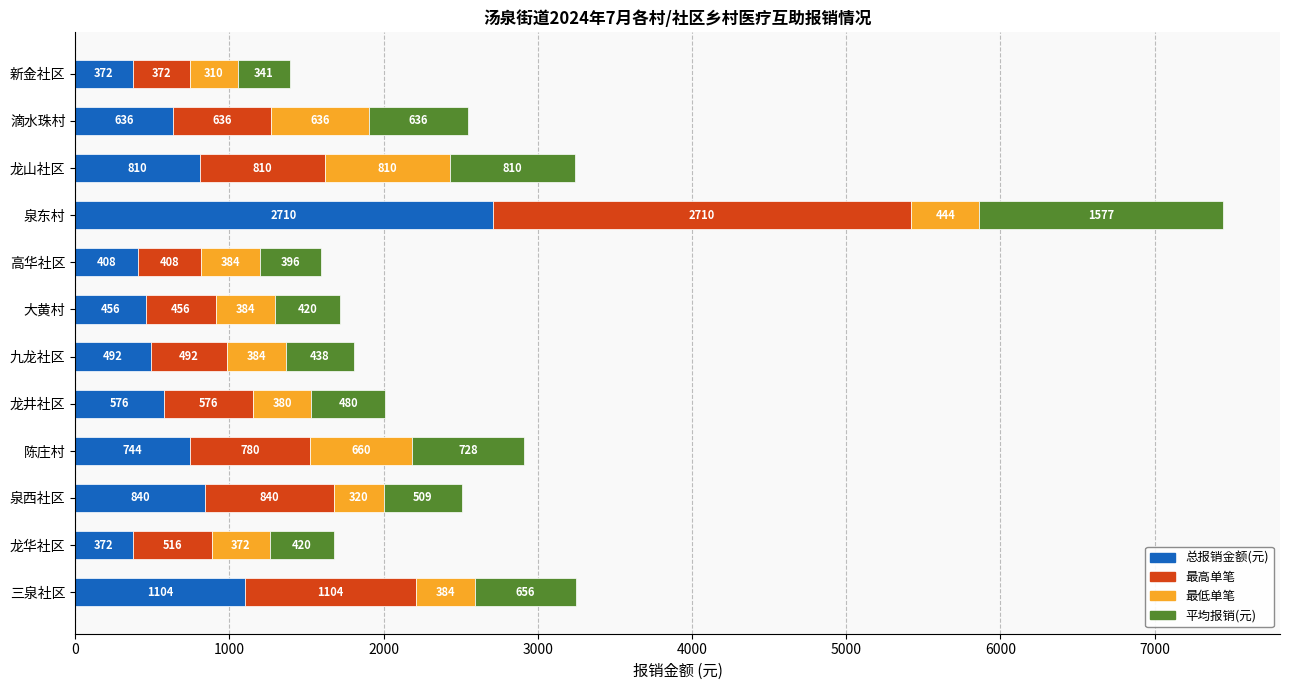

The 总报销金额(元) series shows 186 at 九龙社区. True or false?

False